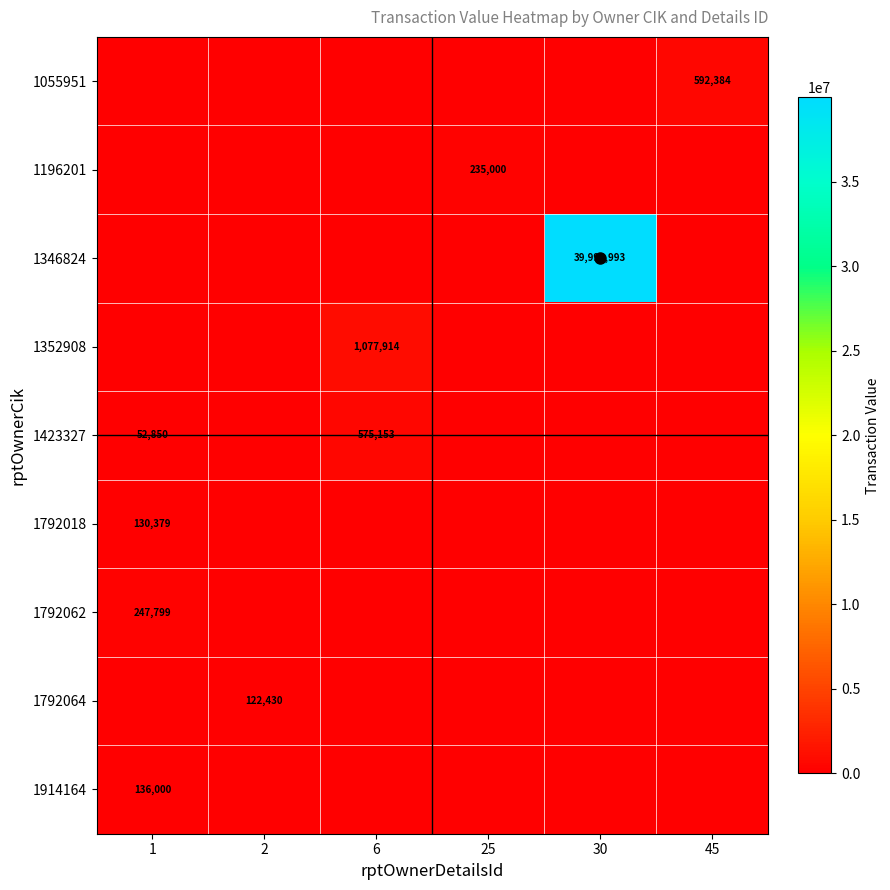

The value of 1055951 at 45 is 592384. True or false?

True